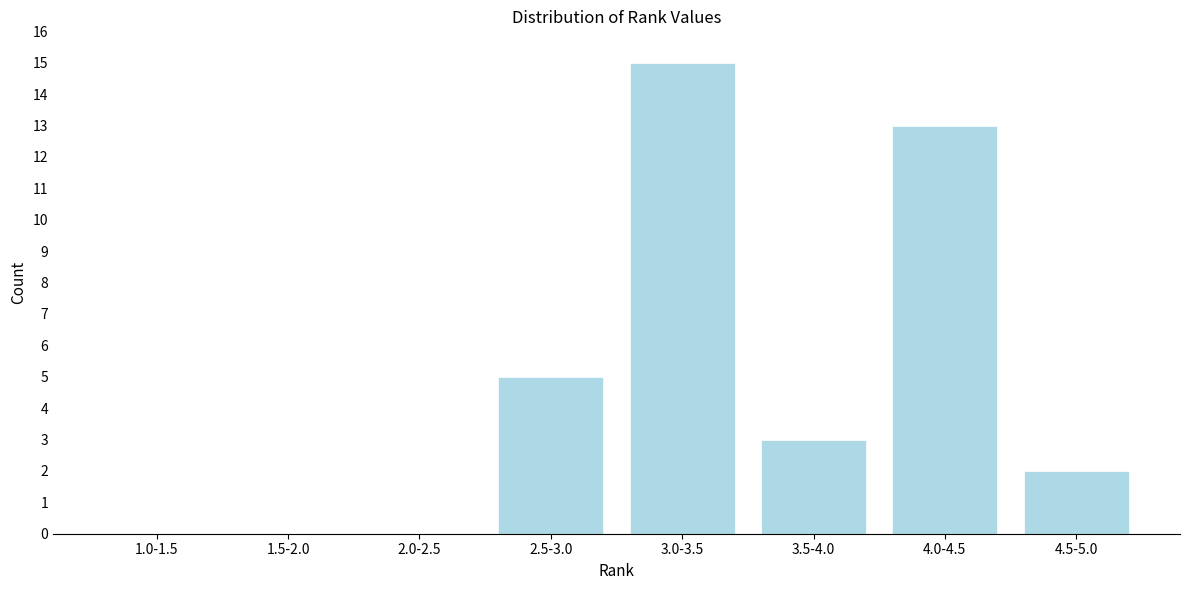

Reading left to right, list all the values displayed in this chart.

1.0-1.5=0	1.5-2.0=0	2.0-2.5=0	2.5-3.0=5	3.0-3.5=15	3.5-4.0=3	4.0-4.5=13	4.5-5.0=2